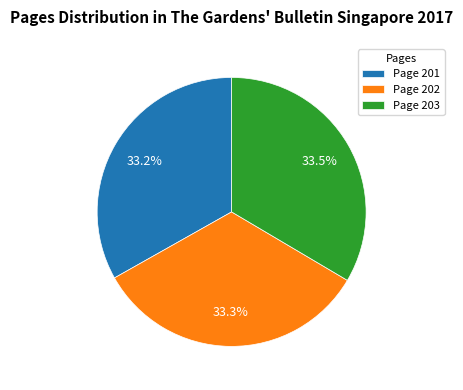

To the nearest percent, what portion does Page 202 represent?

33%